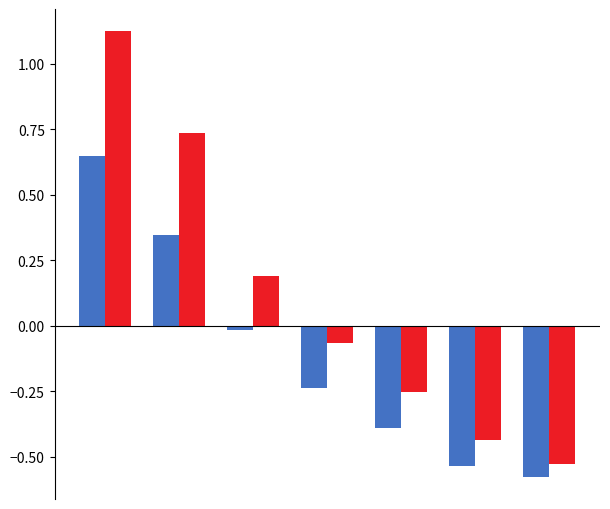

Are the bars grouped side by side (vs. stacked)?

Yes